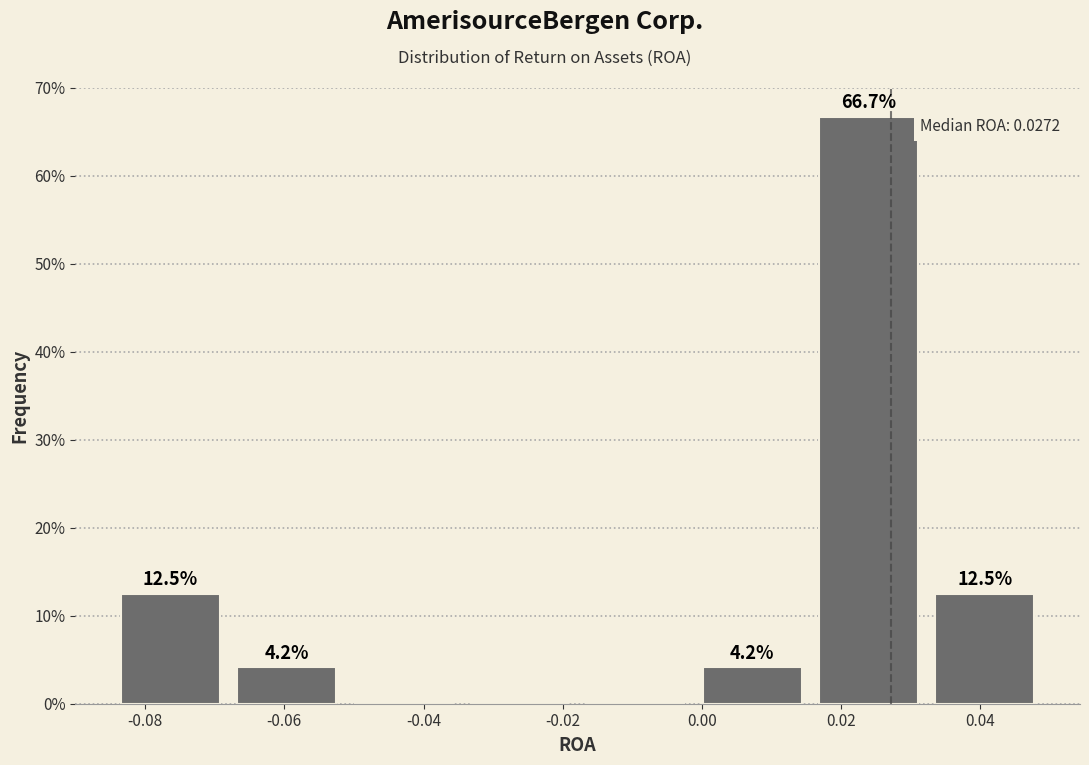

Which range on the x-axis has the tallest bar?

0.016 to 0.032